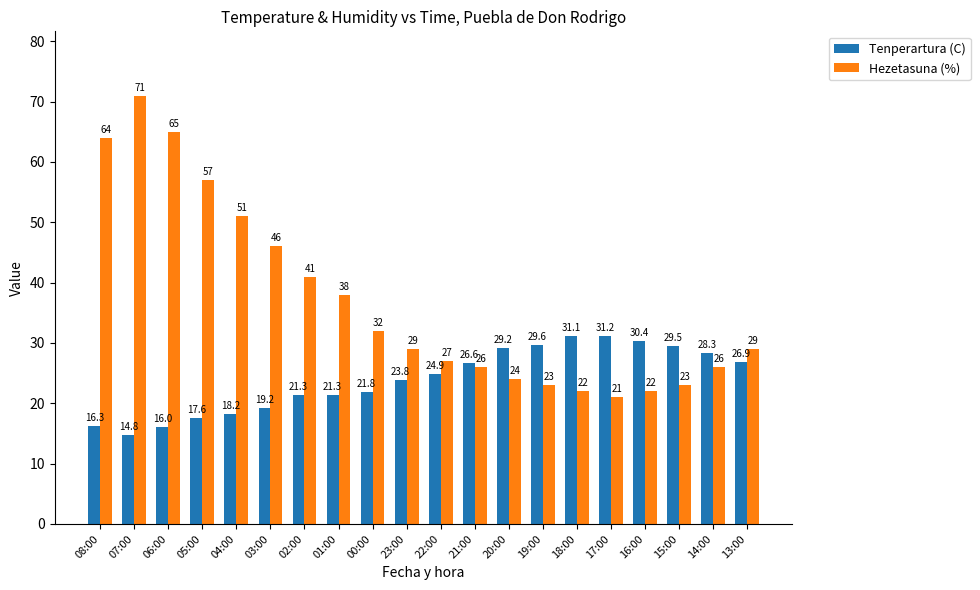

The Tenperartura (C) series shows 16.2 at 15:00. True or false?

False